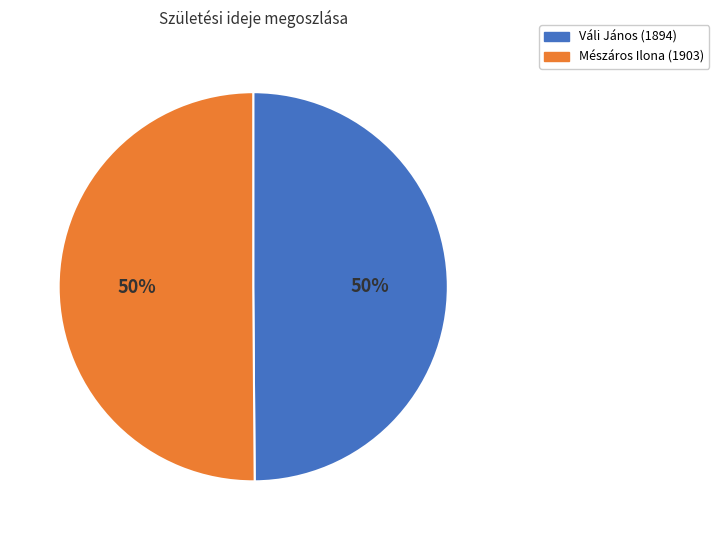

How many segments does this pie chart have?

2